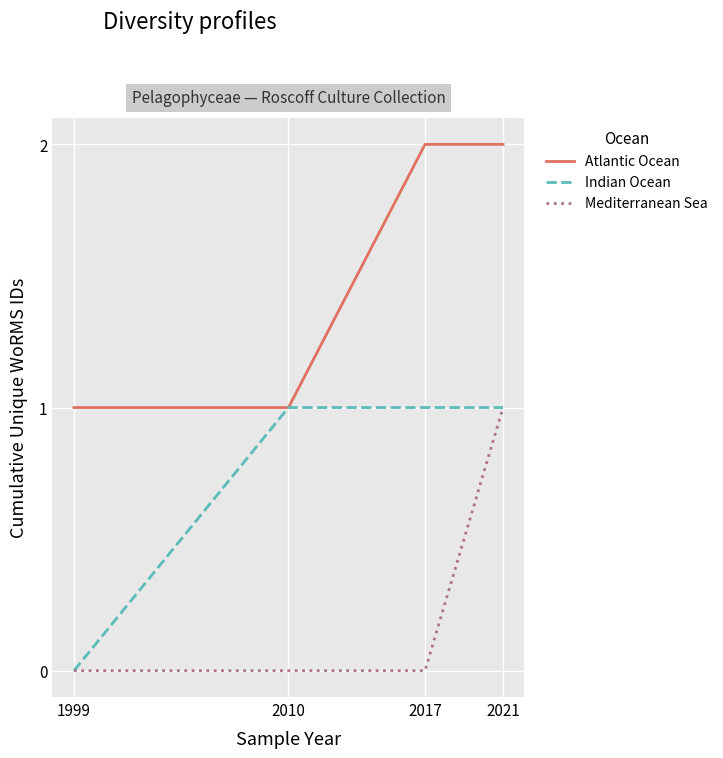

List the series in order of their overall mean, highest first.

Atlantic Ocean, Indian Ocean, Mediterranean Sea